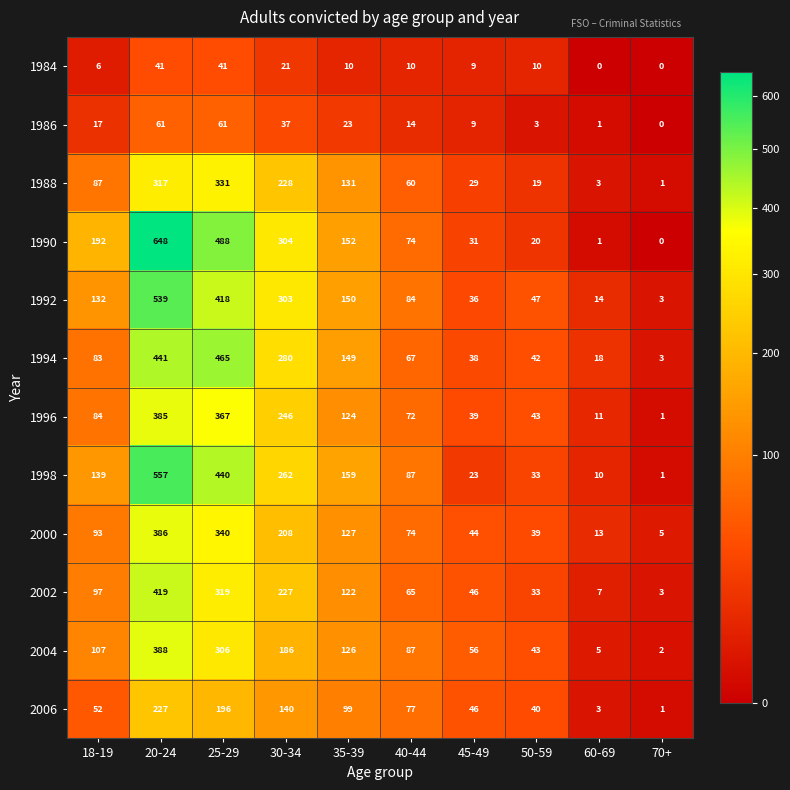

Rank the series by their maximum value, from highest to lowest.

1990, 1998, 1992, 1994, 2002, 2004, 2000, 1996, 1988, 2006, 1986, 1984